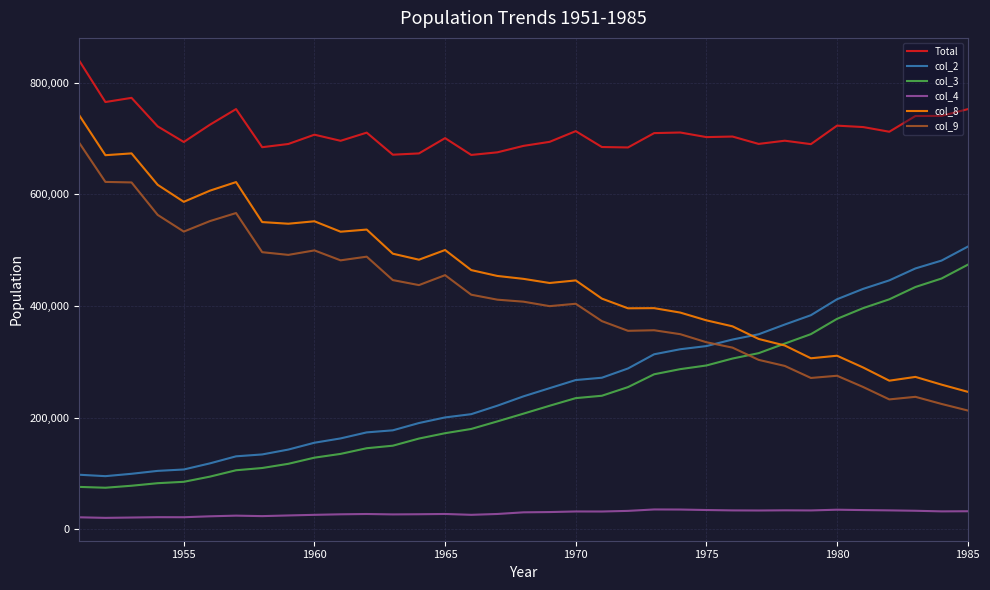

Which series has the largest range (max minus min)?

col_8